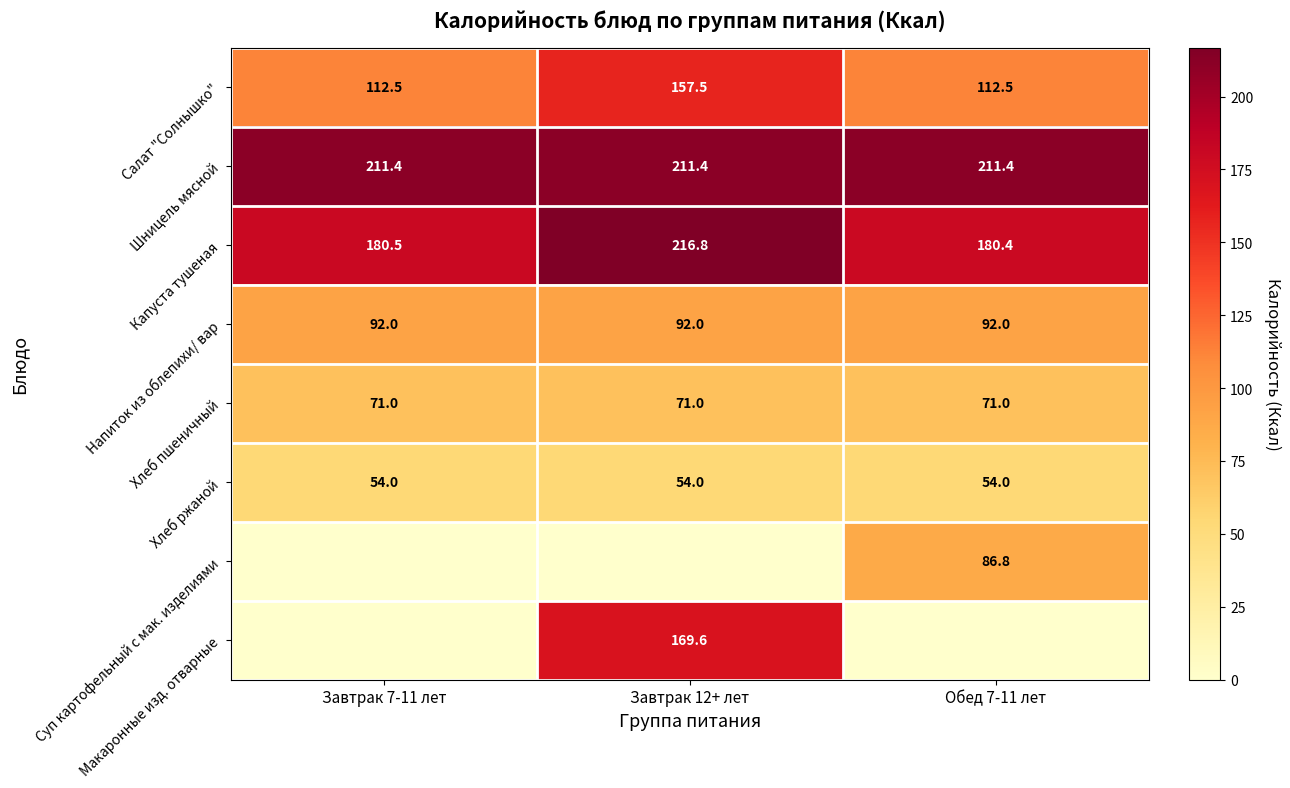

What is the difference between the highest and lowest values at Завтрак 7-11 лет?

211.4